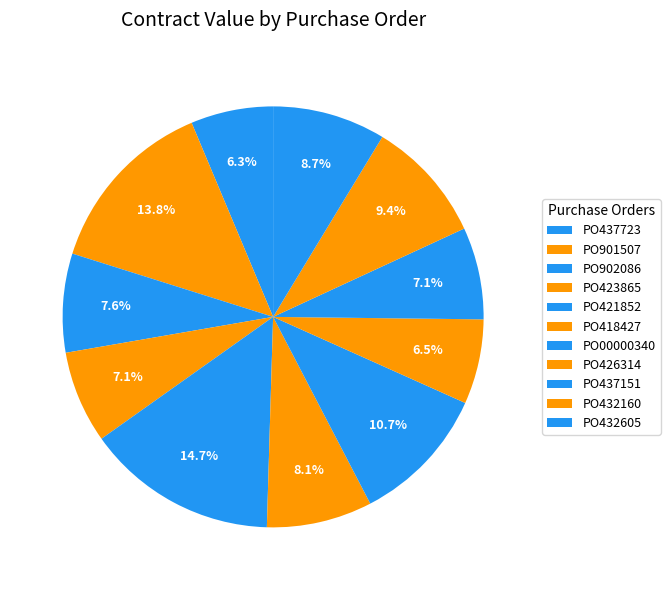

To the nearest percent, what is the difference between the largest and smallest slice percentages?

8%